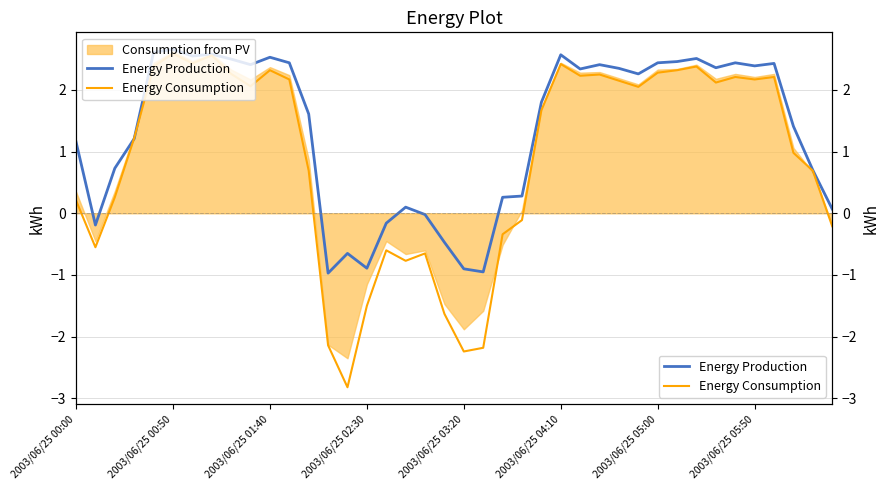

What is the total value across all series at 16?

-0.8